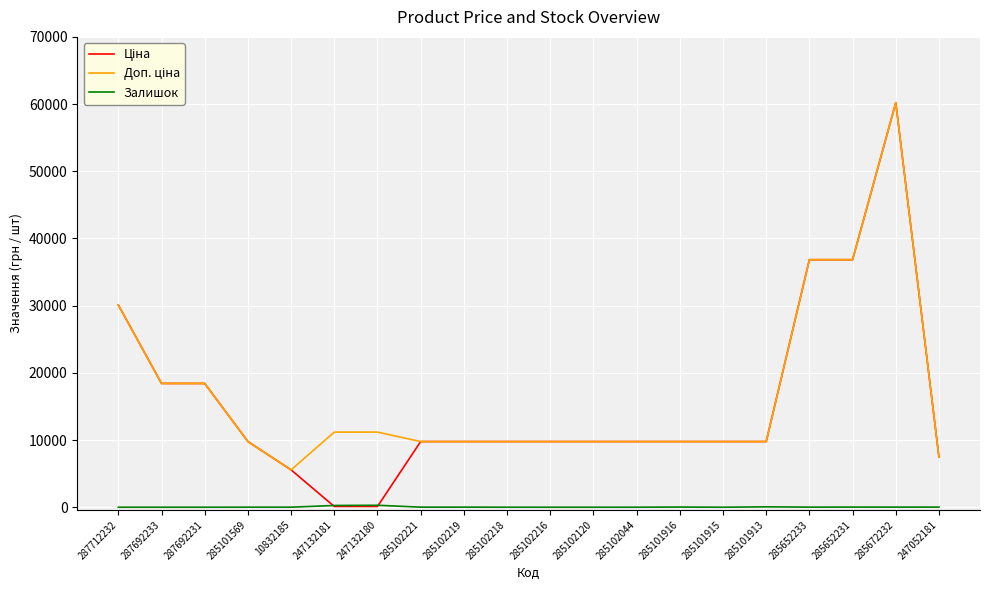

What is the greatest value displayed?

60205.6